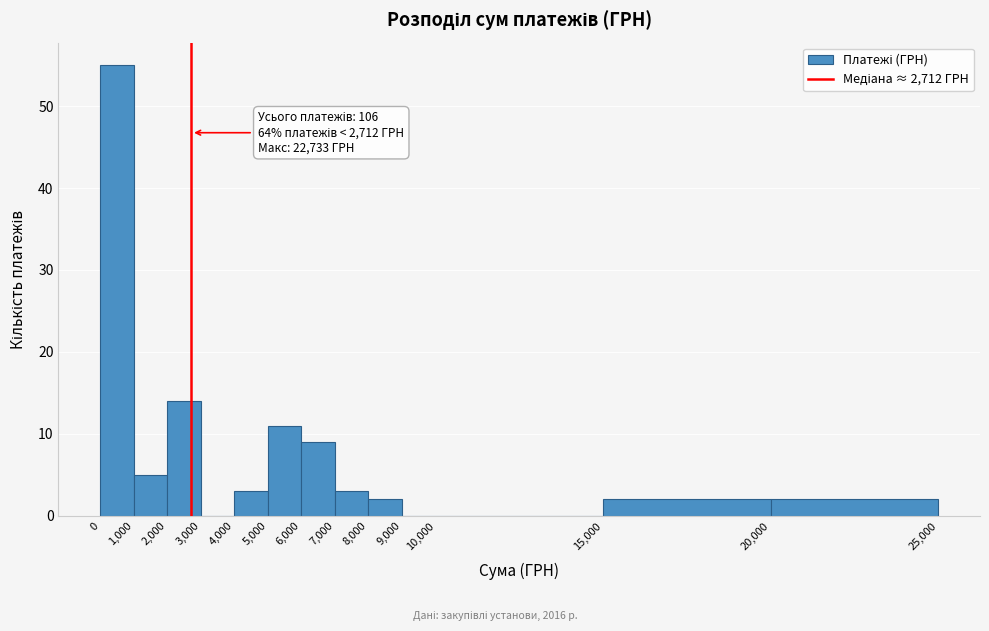

Over which range of the x-axis is the bar tallest?

0 to 1,000